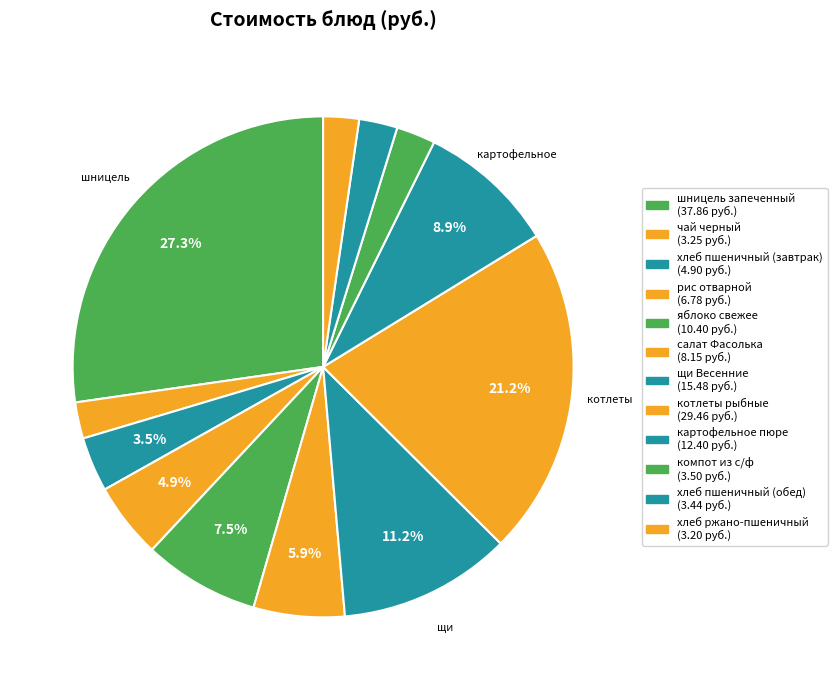

Which slice is the largest?

шницель запеченный